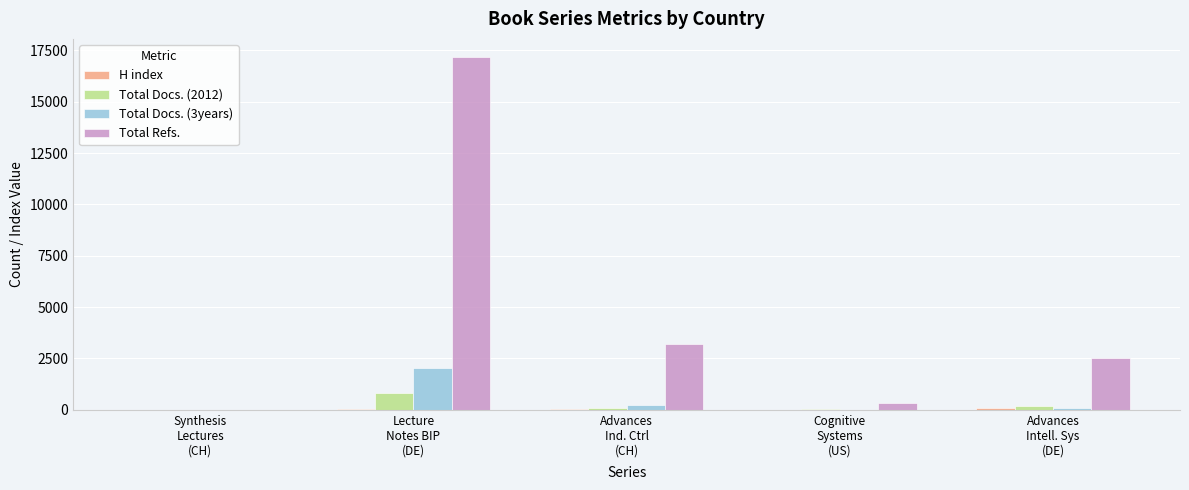

At which label does Total Docs. (2012) first exceed 75?

Lecture
Notes BIP
(DE)